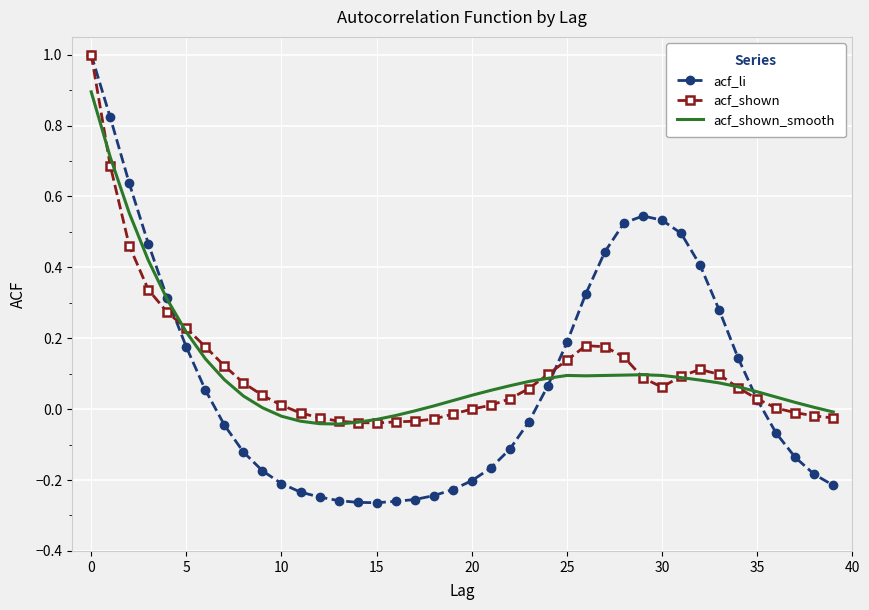

Which series has the widest spread of values?

acf_li